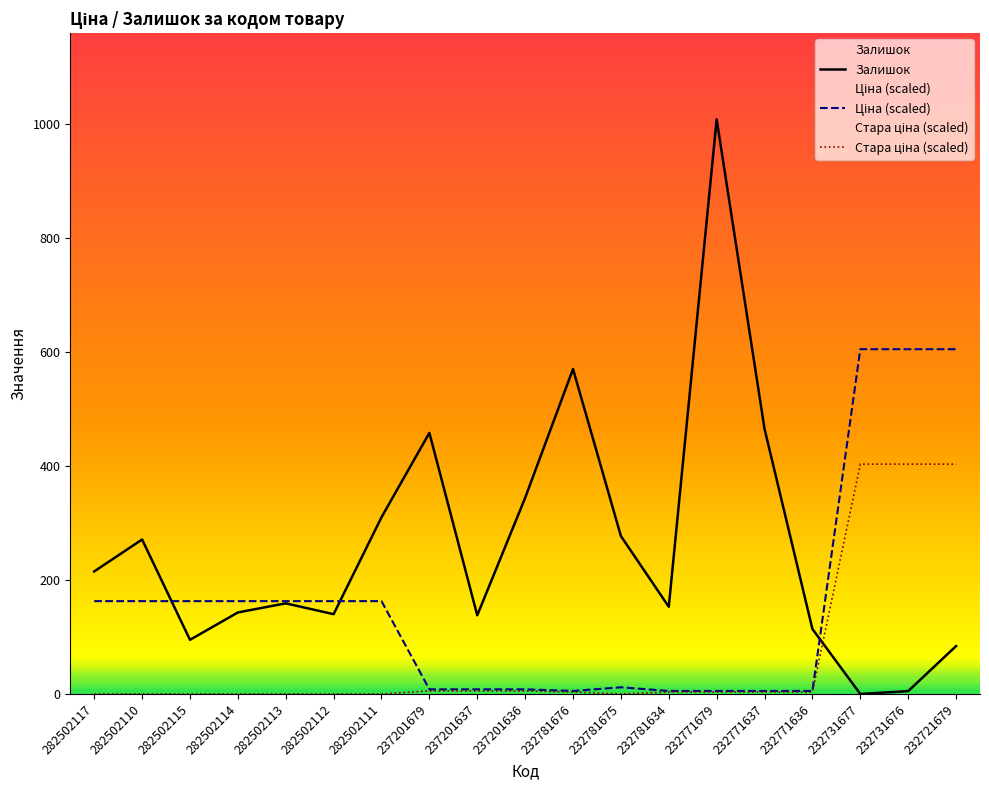

What is the greatest value displayed?

1008.0